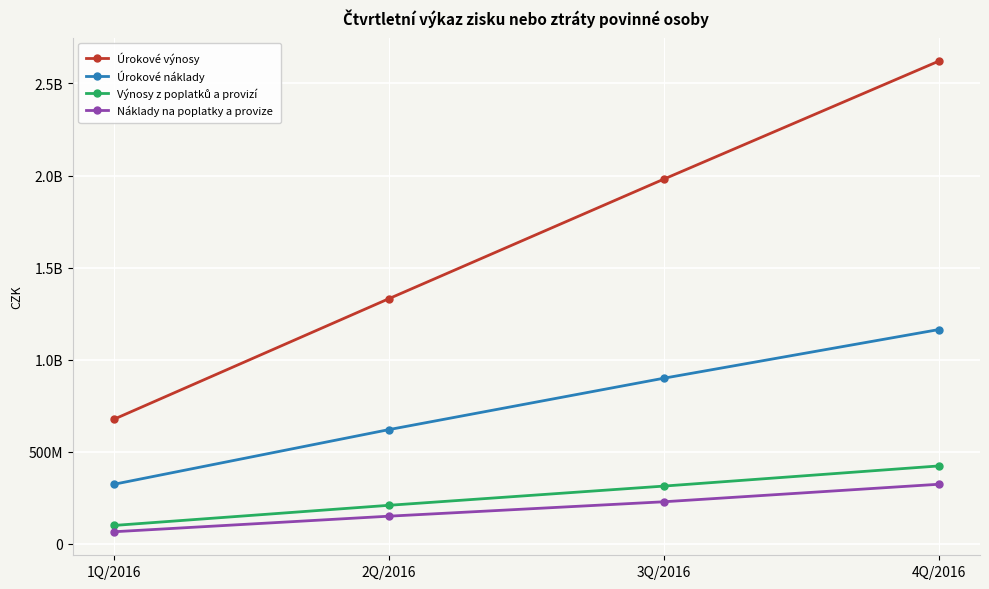

At which label does Náklady na poplatky a provize reach its minimum?

1Q/2016